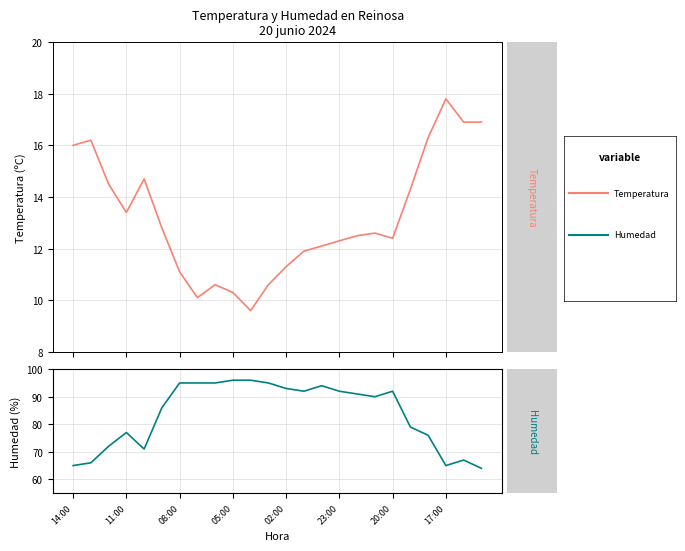

Read the Humedad (%) value at 14.

94.0